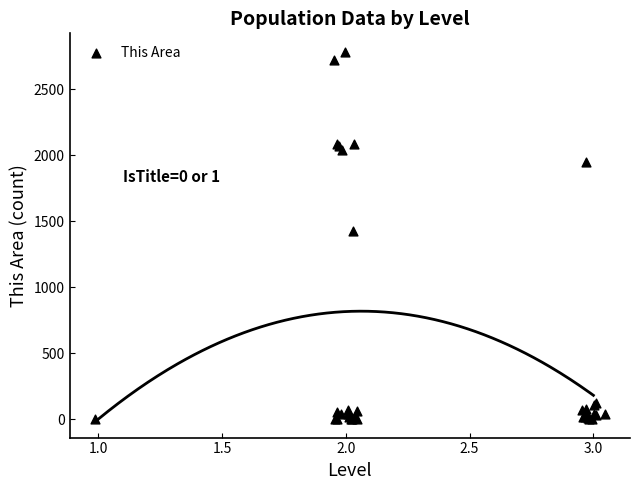

What Y value in the scatter plot is closest to 1392?

1423